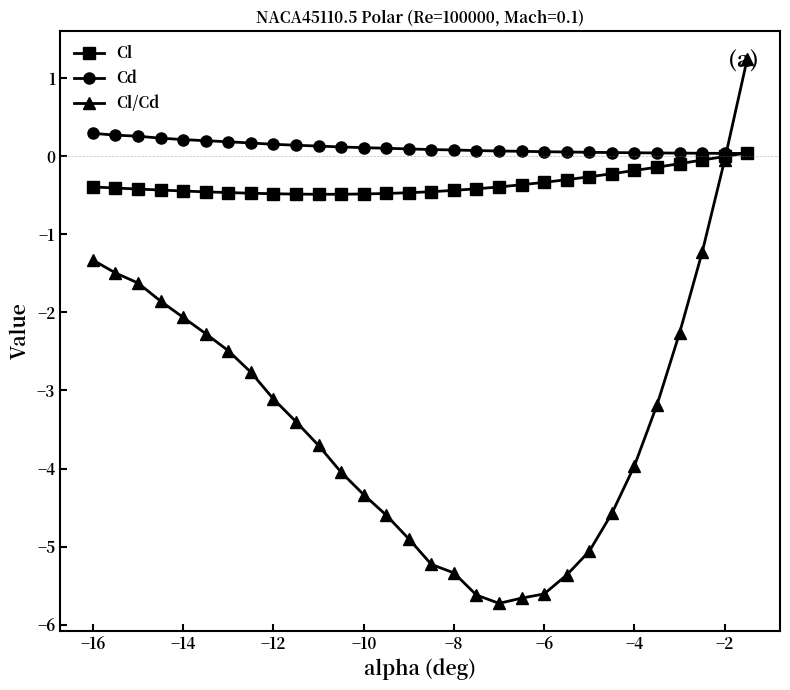

What is the maximum value shown in the chart?

1.3